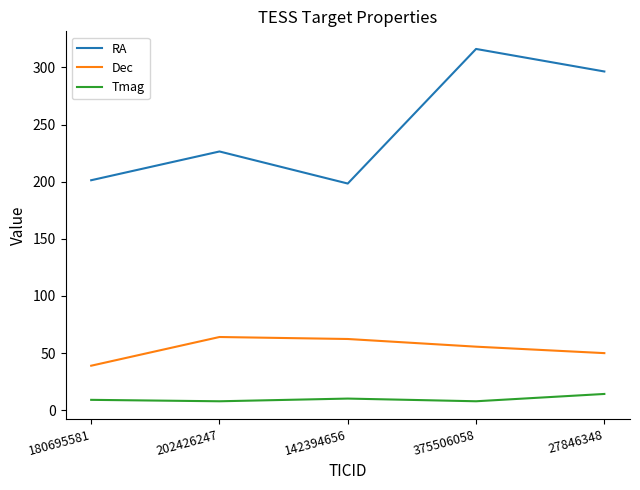

The Tmag series shows 14.2 at 27846348. True or false?

True